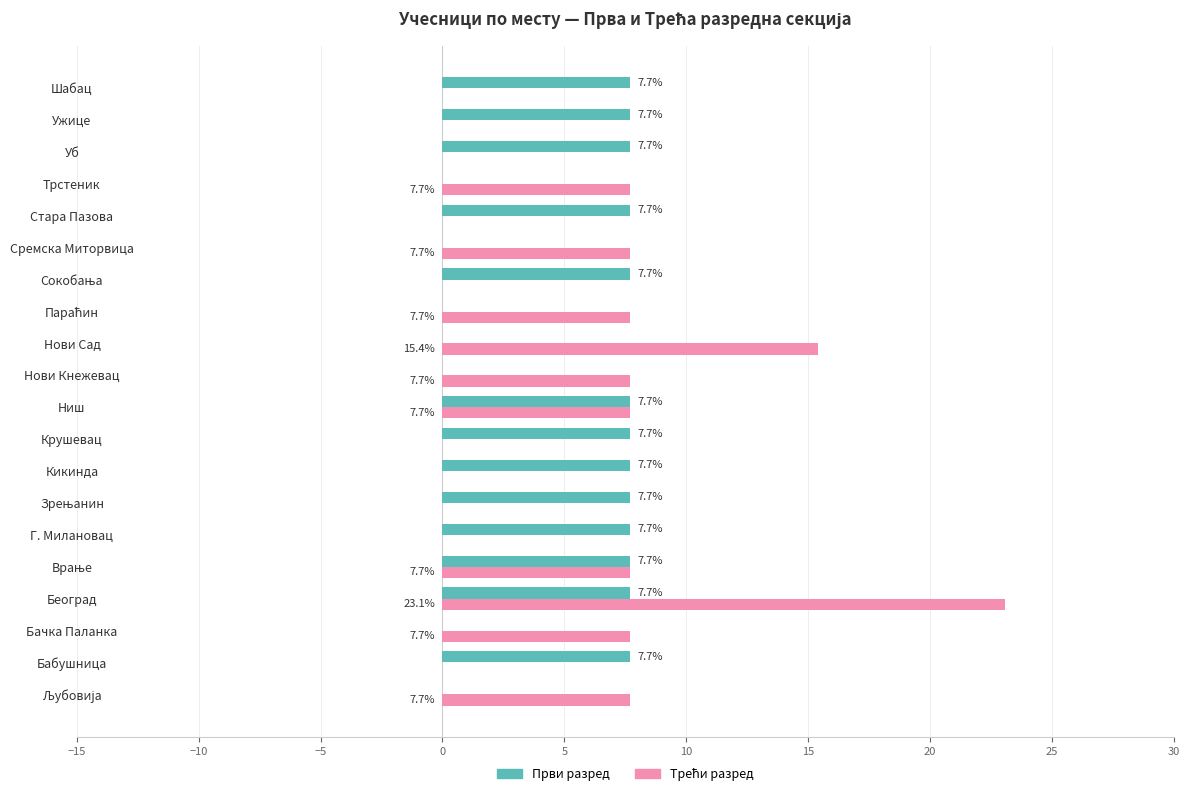

Is it true that Први разред equals 4.0 at Стара Пазова?

False